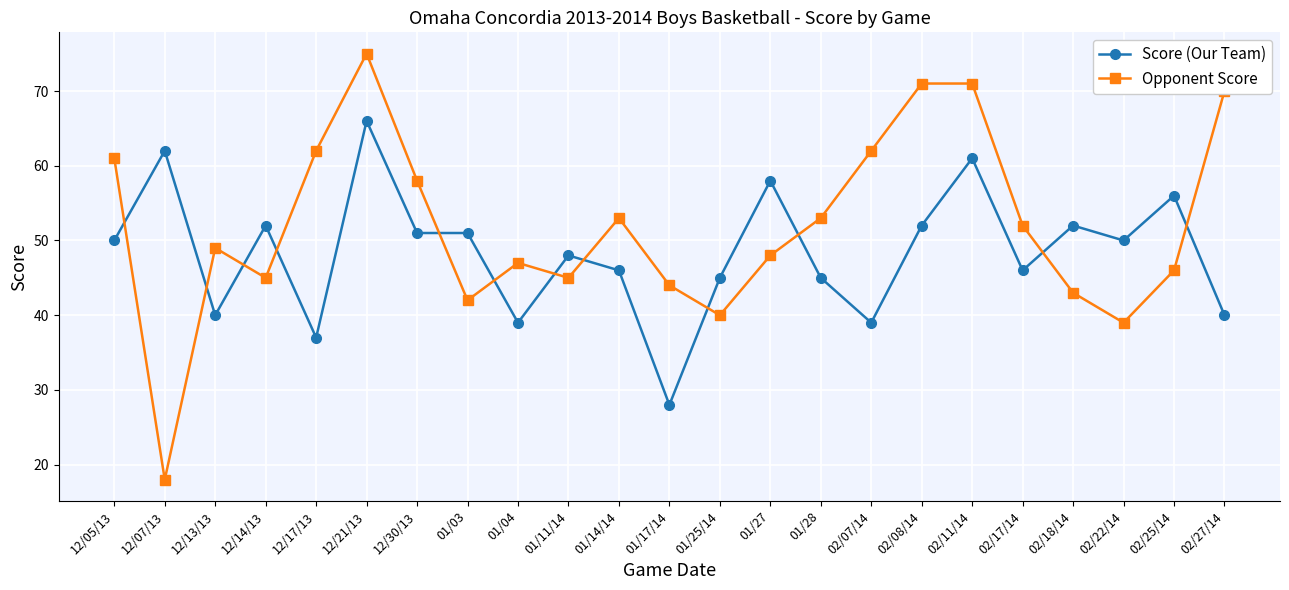

Is this an area chart (filled region under the line)?

No